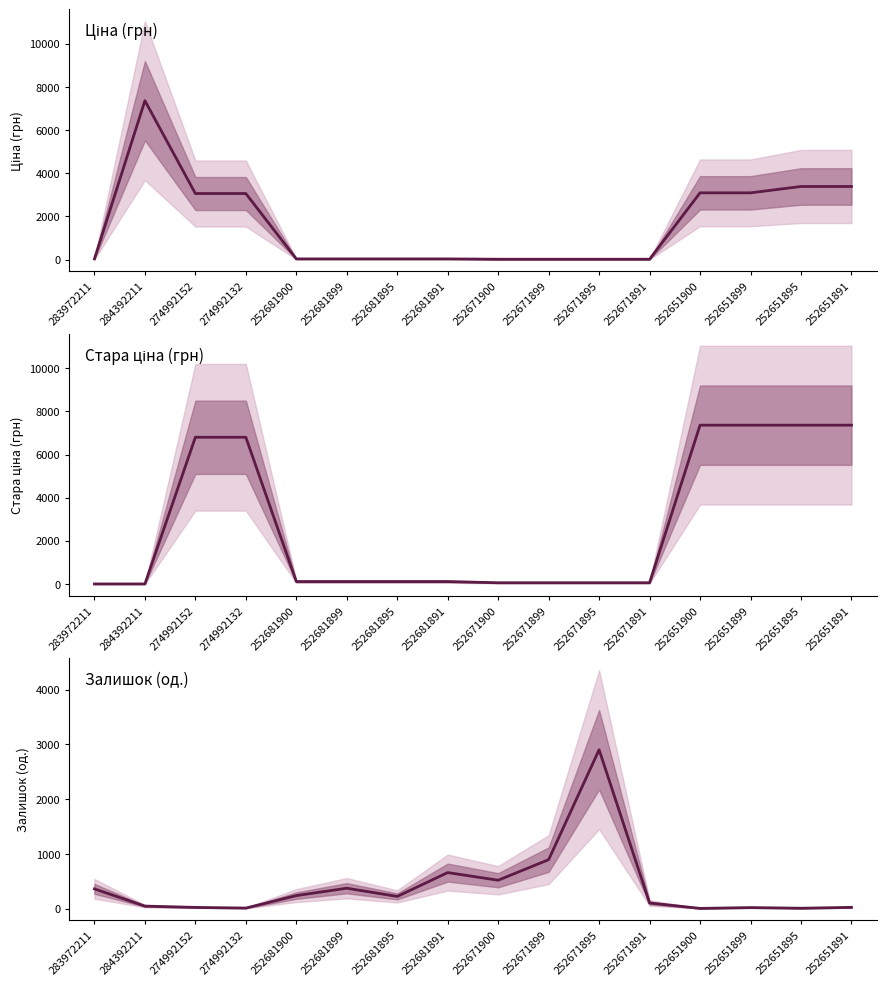

Which label corresponds to the smallest value in the chart?

283972211